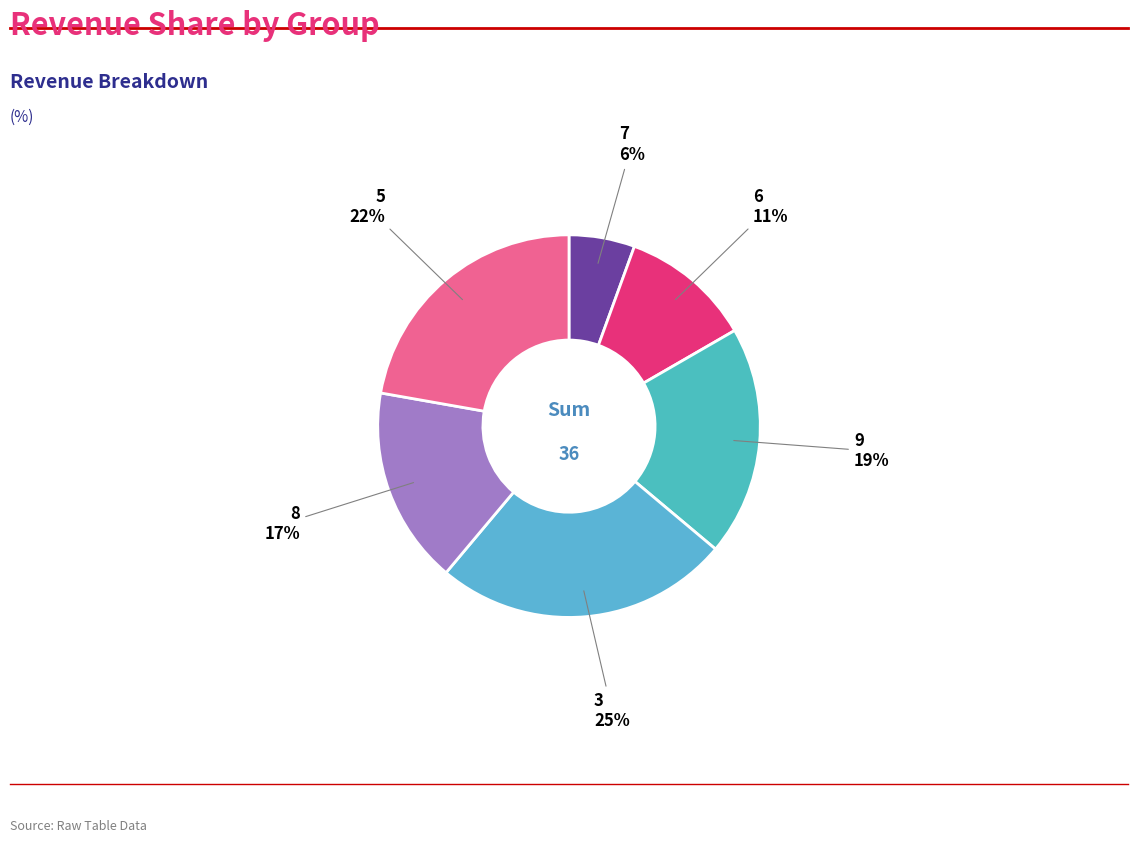

Count the number of slices in the pie.

6